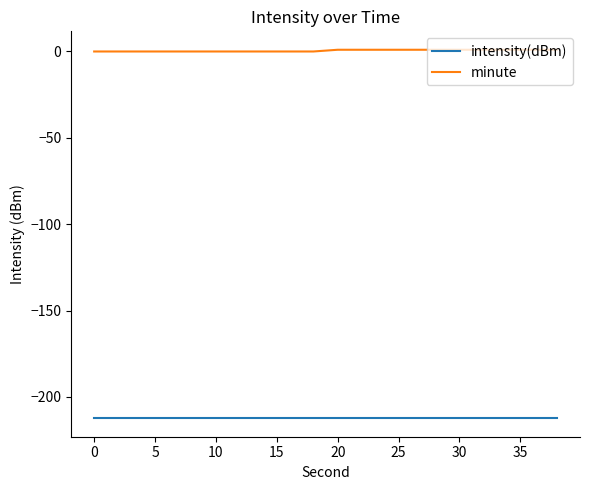

List the series in order of their overall mean, highest first.

minute, intensity(dBm)